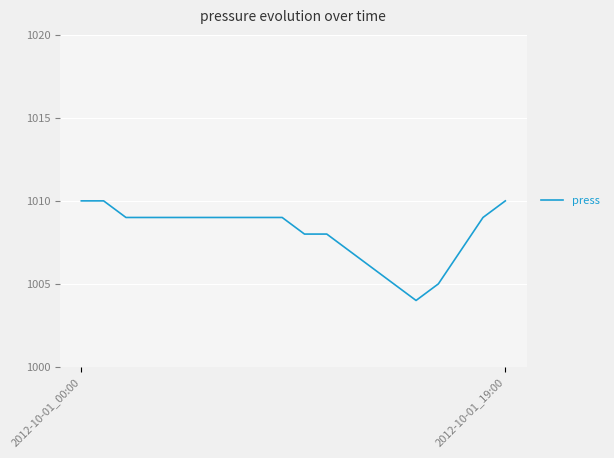

What is the greatest value displayed?

1010